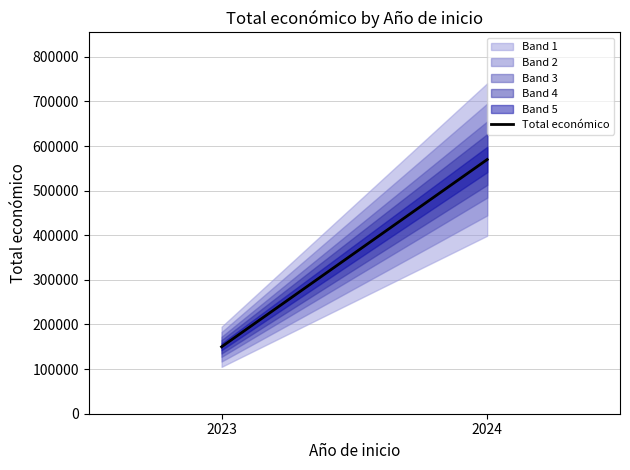

List the labels in order of value, smallest first.

2023, 2024